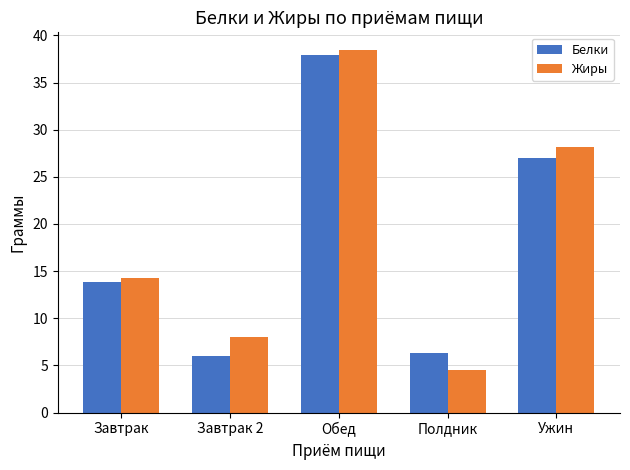

What is the average value of the Жиры series?

18.7